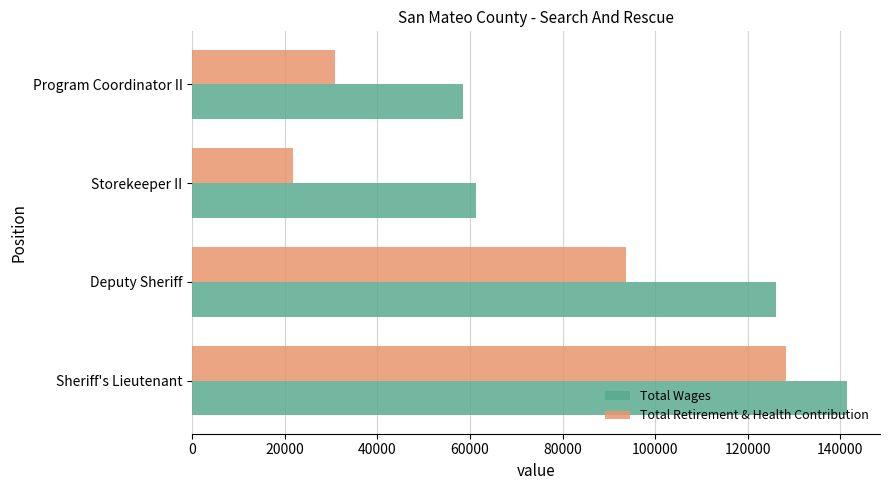

What is the lowest value of the Total Wages series?

58439